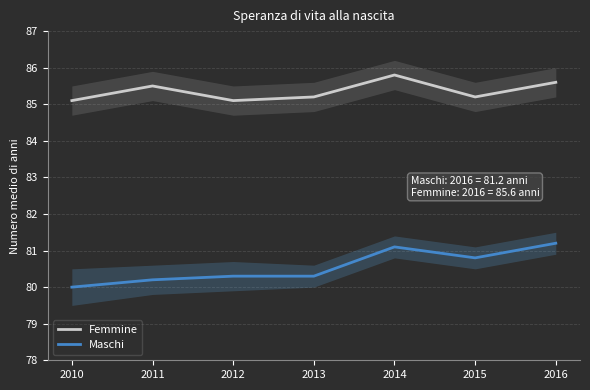

Which category has the lowest value in the Maschi series?

2010